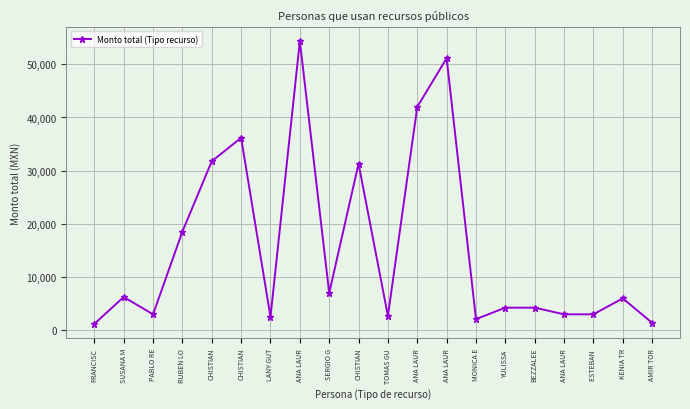

Which has a higher value, KENIA TR or RUBEN LO?

RUBEN LO